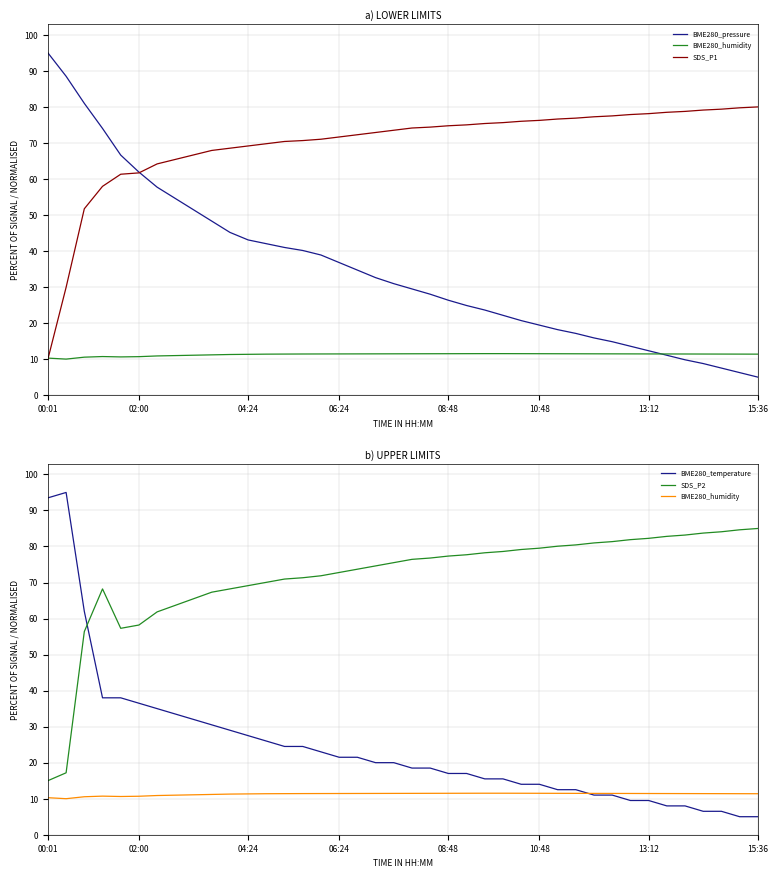

What is the spread (max minus min) of values at 26?

67.7